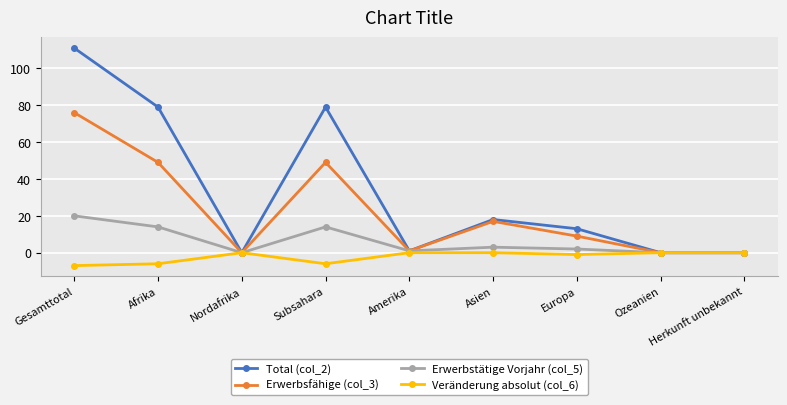

What is the difference between the Erwerbstätige Vorjahr (col_5) values at Asien and Gesamttotal?

17